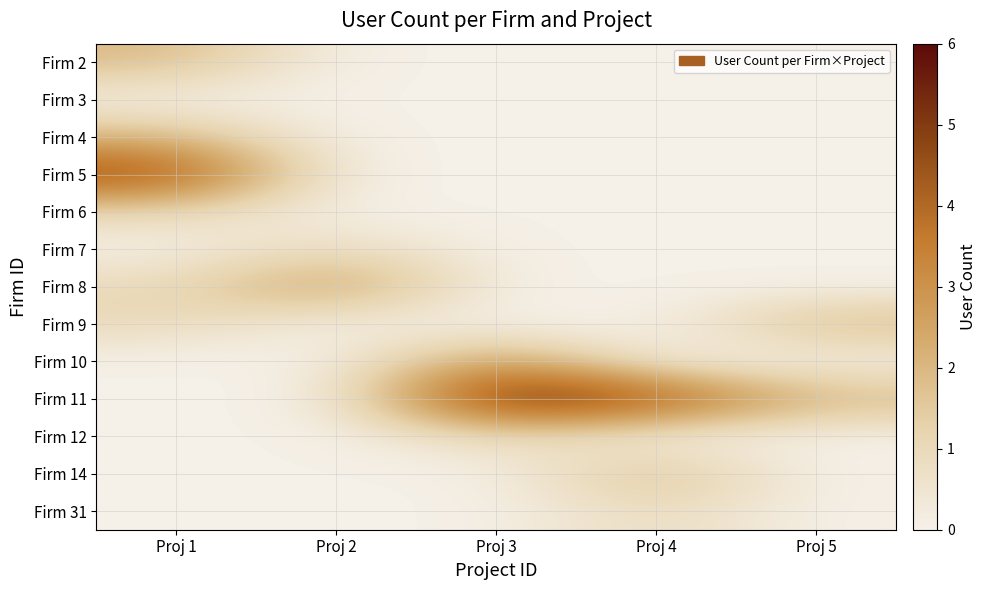

Which has a higher value, Proj 1 or Proj 2?

Proj 1